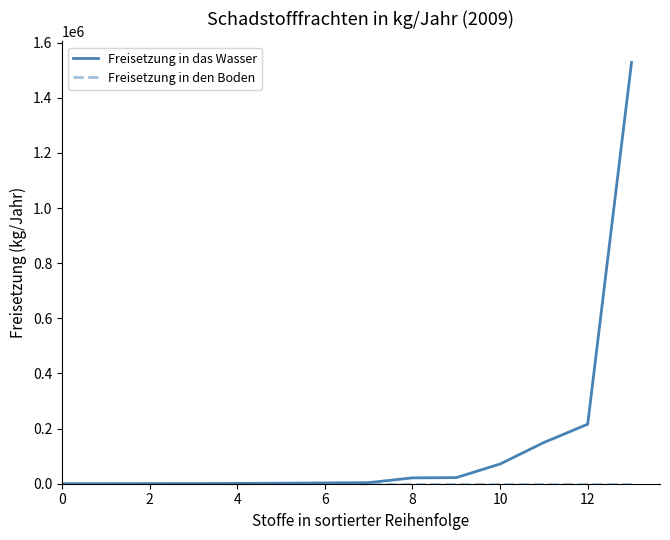

How many categories are shown in the chart?

14